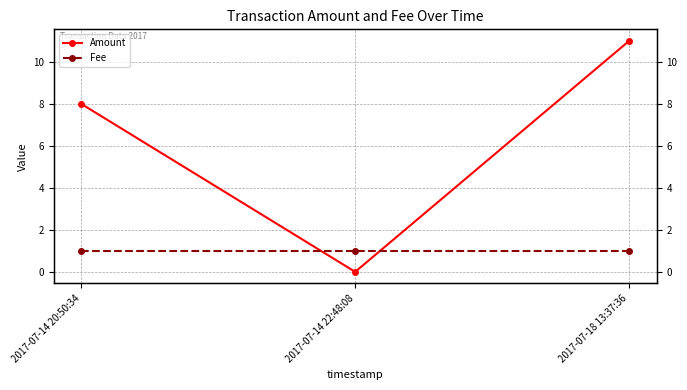

How many values in the Amount series are below 8?

1